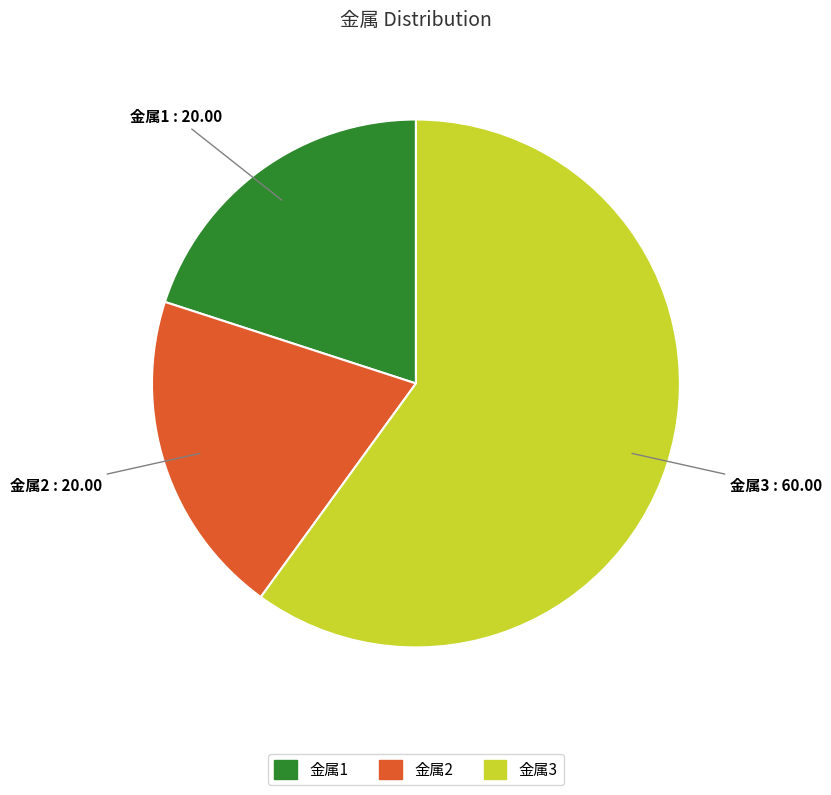

True or false: 金属3 accounts for 60% of the total.

True